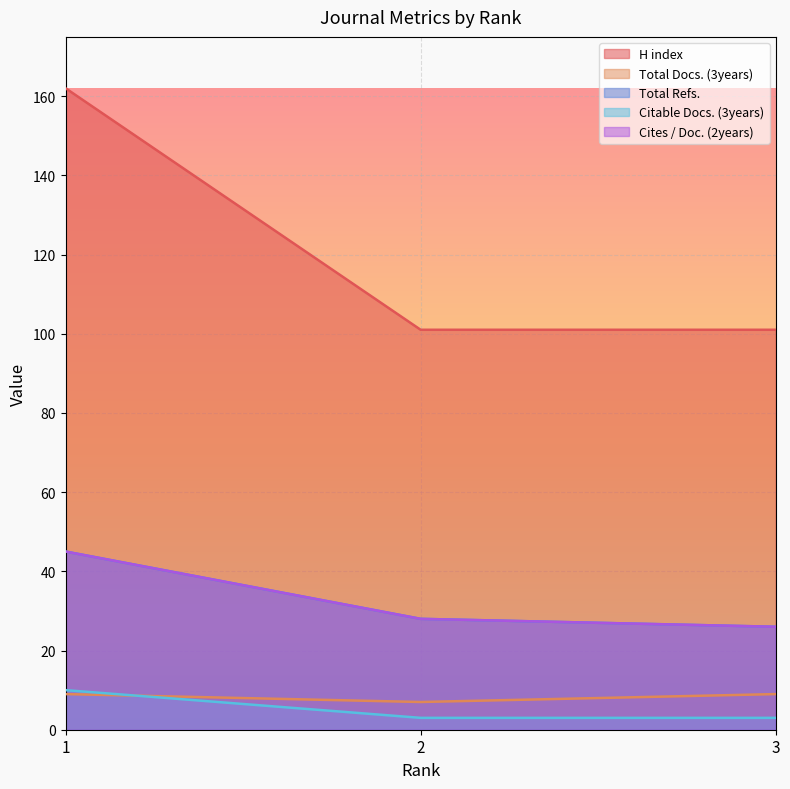

True or false: Total Refs. has a value of 45 at 1.

True